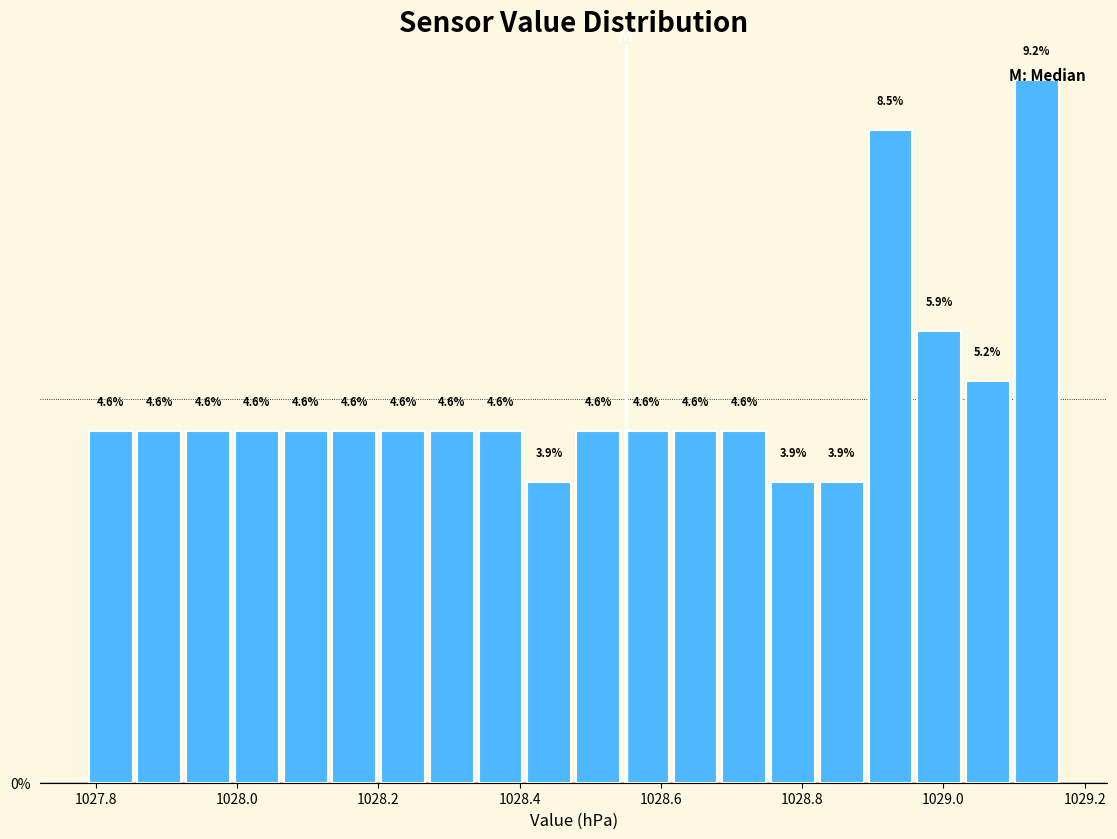

Around what value on the x-axis is the tallest bar? Give the approximate position of its centre, as read against the axis.

1029.14